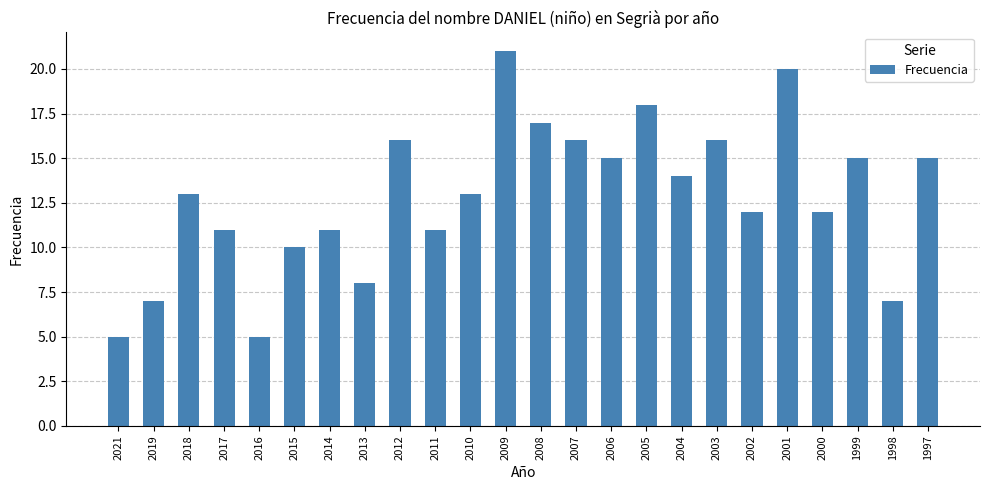

How many data points does each series have?

24